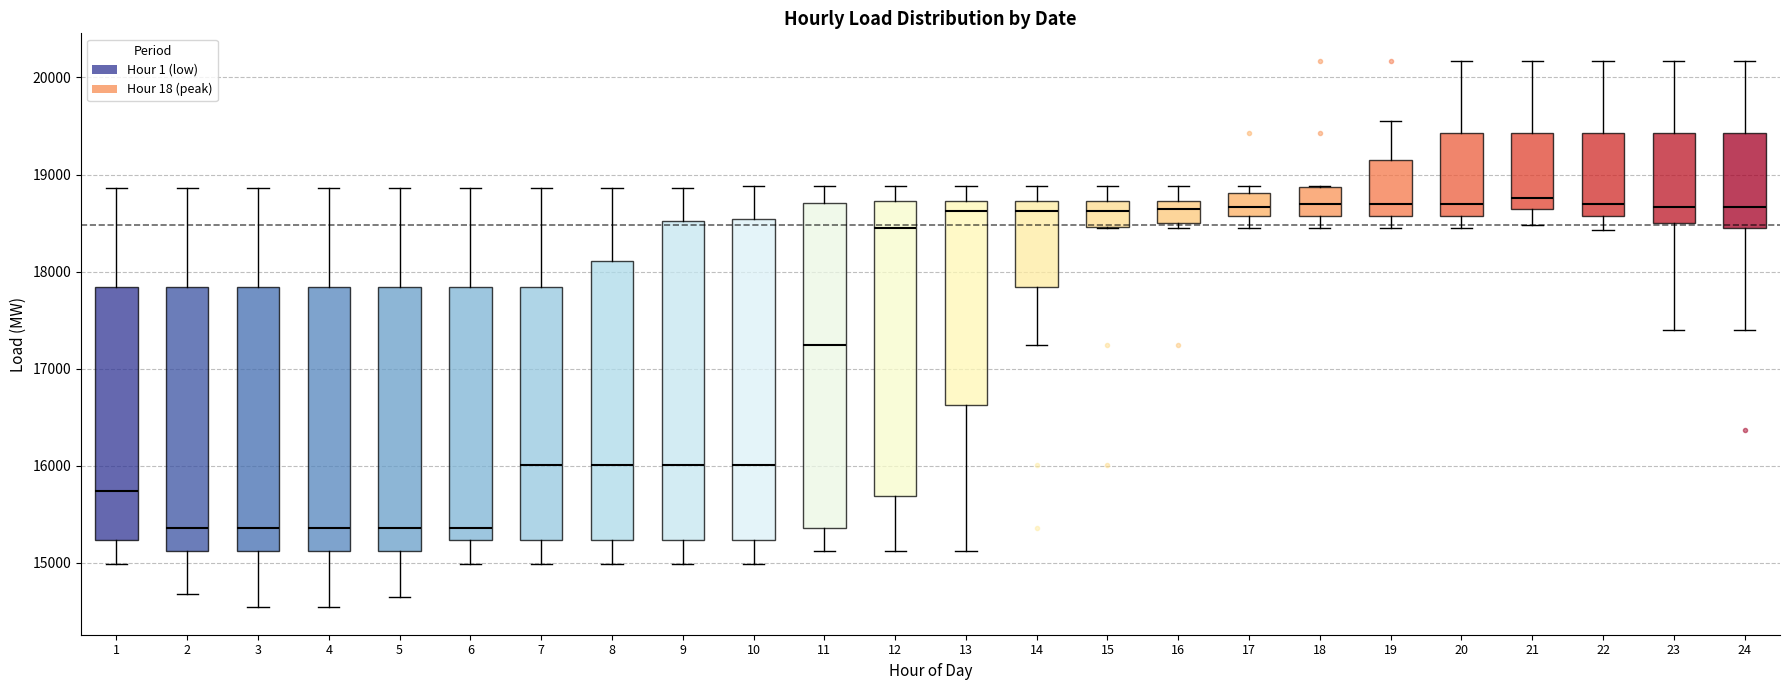

Reading left to right, read every box against the y-axis: the position of its median line, the range the box covers, and the ends of its whiskers. The values are not printed on the chart, so give them approximately, as read against the axis.

1: median 15700, box 15200 to 17800, whiskers 15000 to 18900
2: median 15400, box 15100 to 17800, whiskers 14700 to 18900
3: median 15400, box 15100 to 17800, whiskers 14500 to 18900
4: median 15400, box 15100 to 17800, whiskers 14500 to 18900
5: median 15400, box 15100 to 17800, whiskers 14600 to 18900
6: median 15400, box 15200 to 17800, whiskers 15000 to 18900
7: median 16000, box 15200 to 17800, whiskers 15000 to 18900
8: median 16000, box 15200 to 18100, whiskers 15000 to 18900
9: median 16000, box 15200 to 18500, whiskers 15000 to 18900
10: median 16000, box 15200 to 18500, whiskers 15000 to 18900
11: median 17200, box 15400 to 18700, whiskers 15100 to 18900
12: median 18400, box 15700 to 18700, whiskers 15100 to 18900
13: median 18600, box 16600 to 18700, whiskers 15100 to 18900
14: median 18600, box 17800 to 18700, whiskers 17200 to 18900
15: median 18600, box 18500 to 18700, whiskers 18400 to 18900
16: median 18600, box 18500 to 18700, whiskers 18400 to 18900
17: median 18700, box 18600 to 18800, whiskers 18400 to 18900
18: median 18700, box 18600 to 18900, whiskers 18400 to 18900
19: median 18700, box 18600 to 19200, whiskers 18400 to 19600
20: median 18700, box 18600 to 19400, whiskers 18400 to 20200
21: median 18800, box 18600 to 19400, whiskers 18500 to 20200
22: median 18700, box 18600 to 19400, whiskers 18400 to 20200
23: median 18700, box 18500 to 19400, whiskers 17400 to 20200
24: median 18700, box 18500 to 19400, whiskers 17400 to 20200